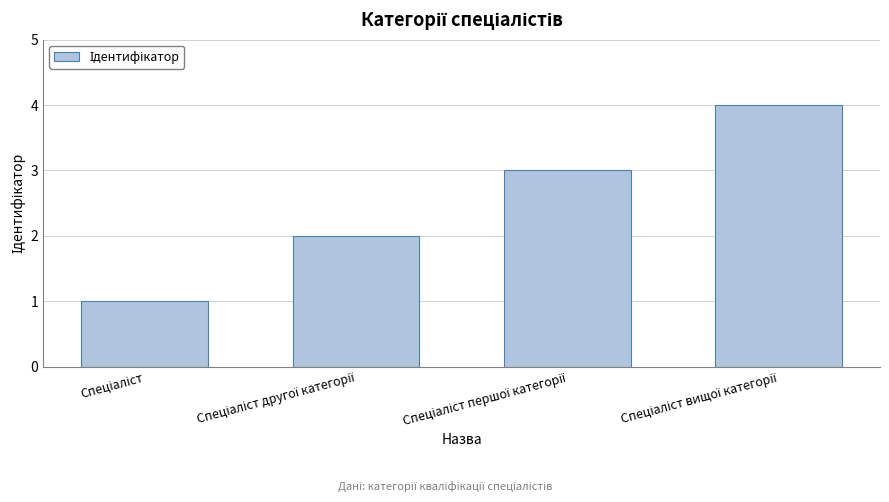

What is the greatest value displayed?

4